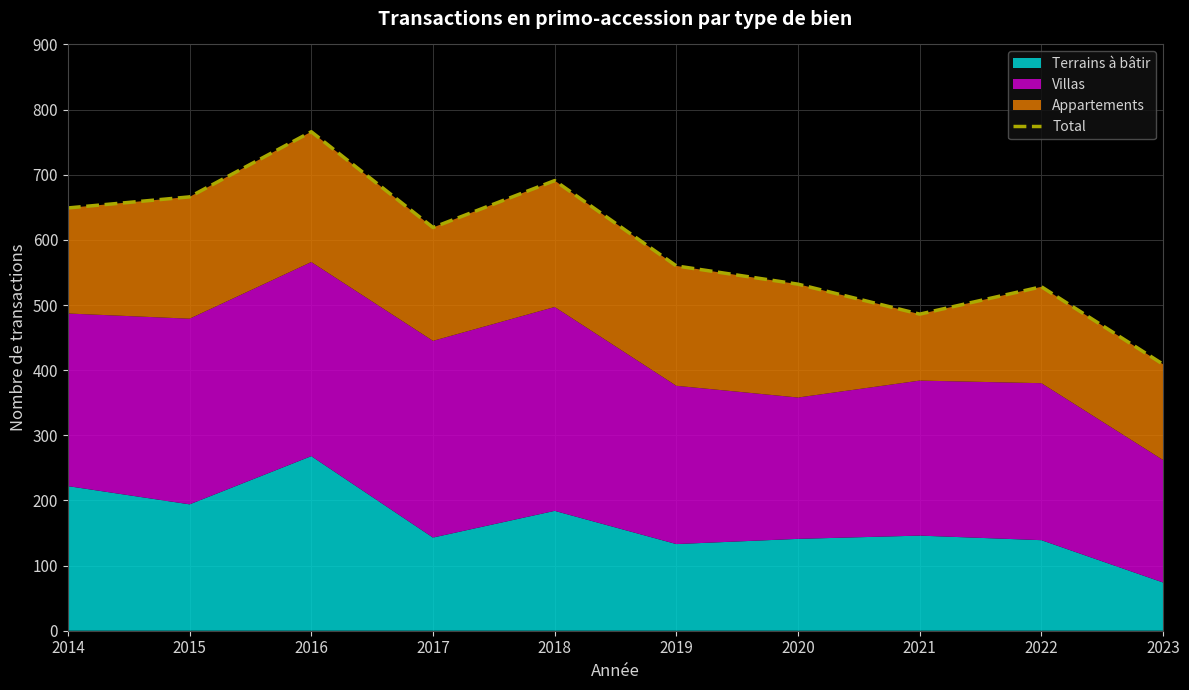

What is the value of the 9th point from the left?

528